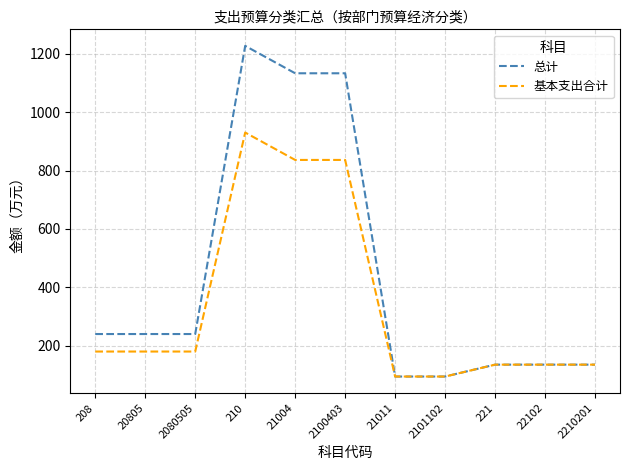

Rank the series by their average value, from lowest to highest.

基本支出合计, 总计